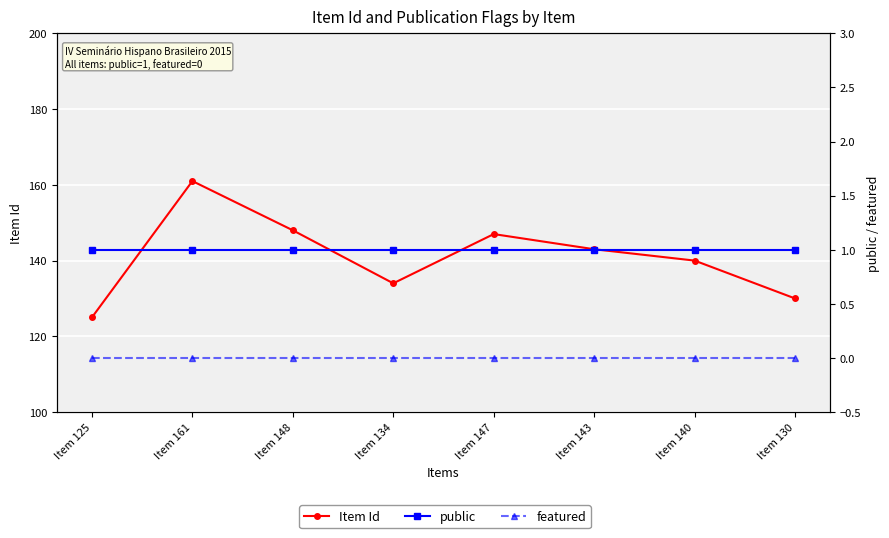

The value of Item Id at Item 143 is 46. True or false?

False